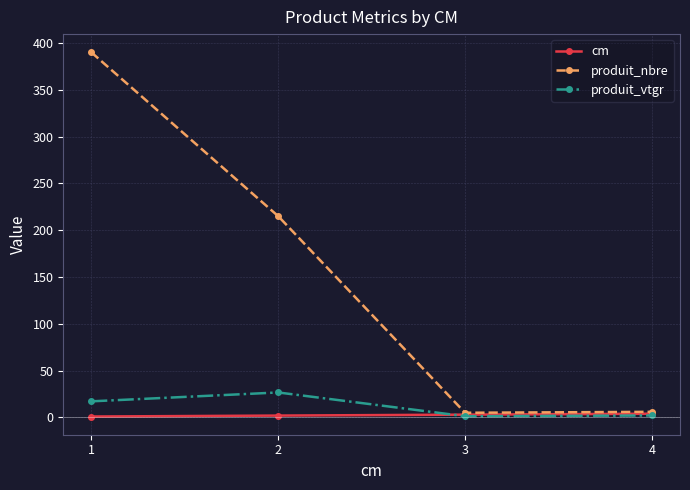

List the series in order of their peak value, highest first.

produit_nbre, produit_vtgr, cm